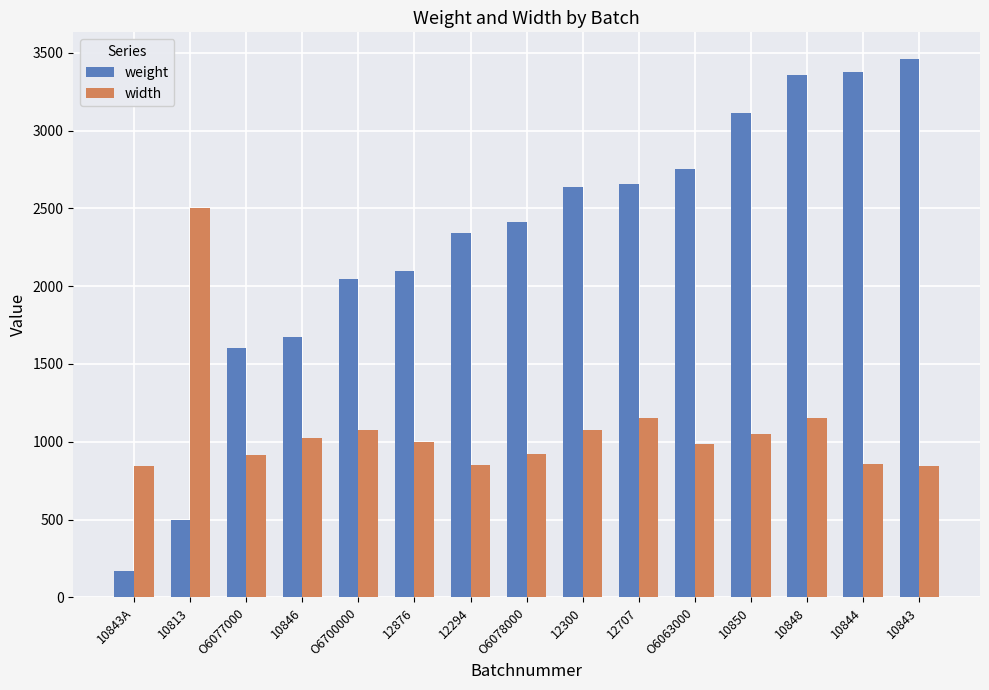

At 10846, list the series in order from largest to smallest.

weight, width